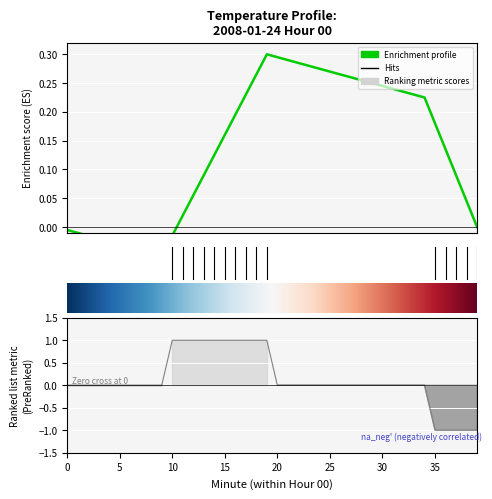

How many positive values are there?

10